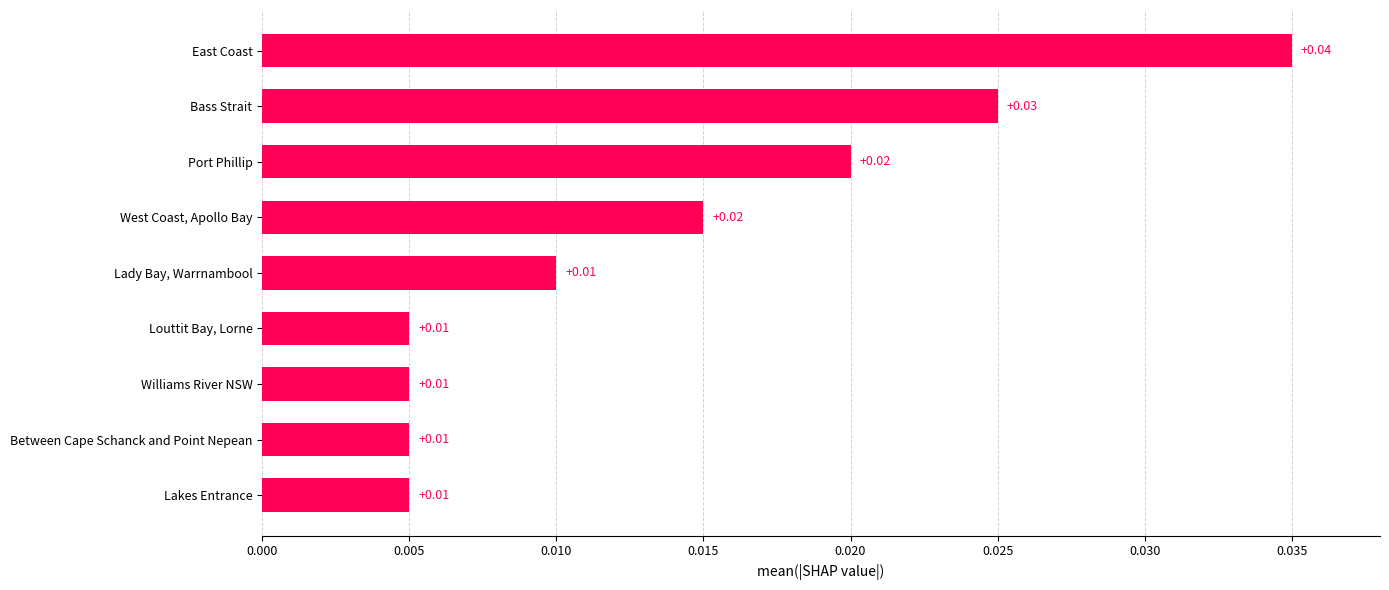

Which has a higher value, Williams River NSW or West Coast, Apollo Bay?

West Coast, Apollo Bay